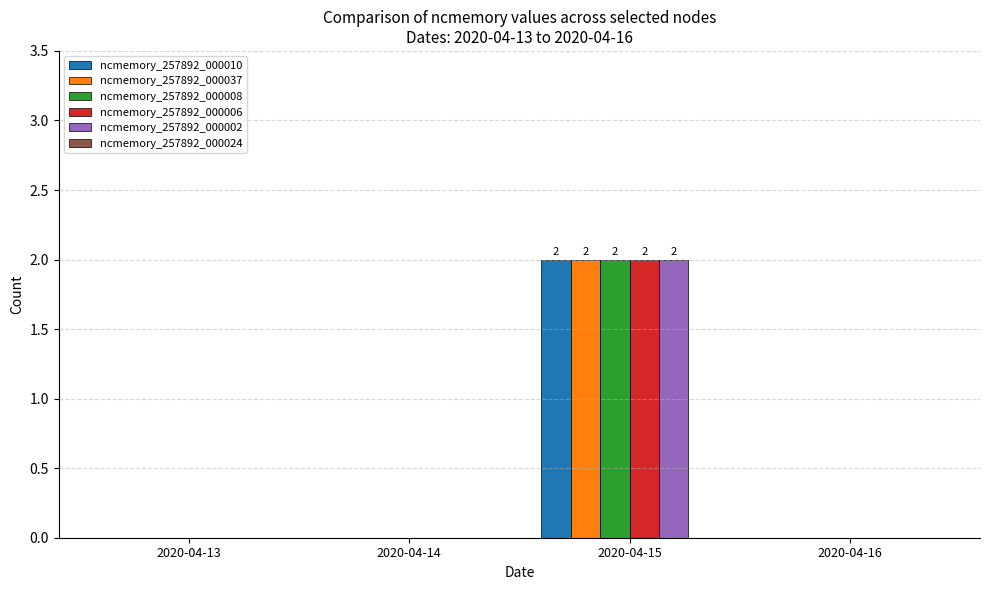

The value of ncmemory_257892_000006 at 2020-04-14 is 1. True or false?

False